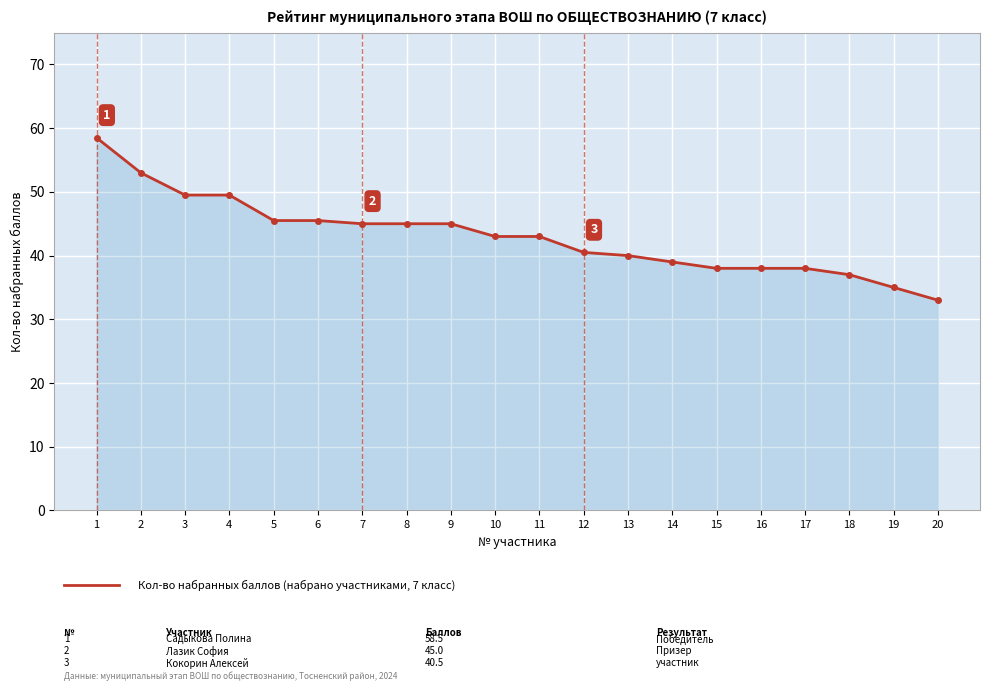

Count the number of categories in the chart.

20